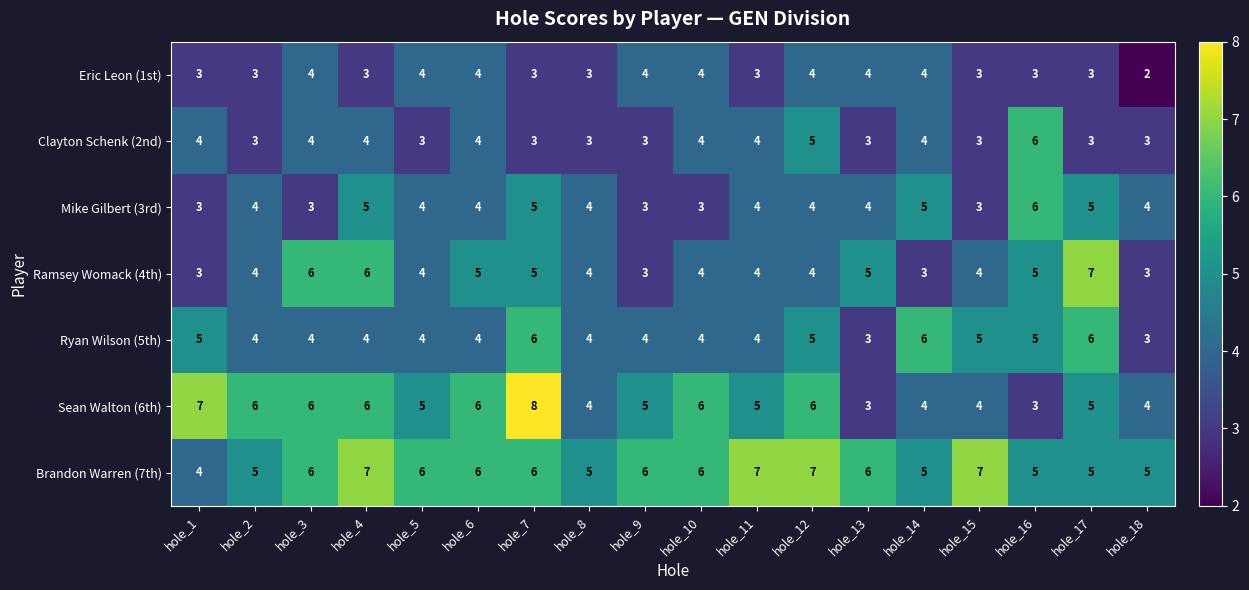

What is the sum of the Ryan Wilson (5th) values at hole_6 and hole_12?

9